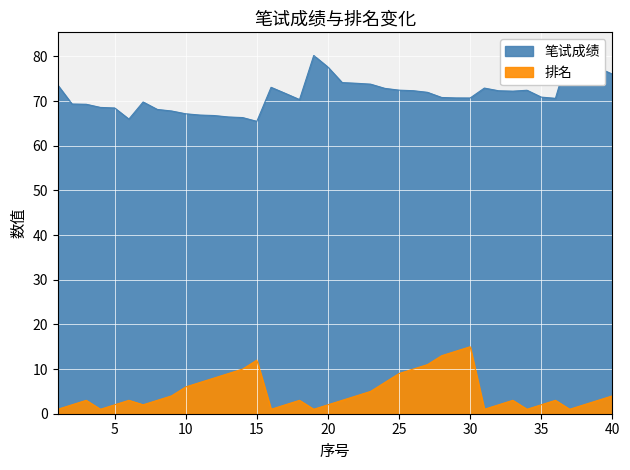

True or false: 笔试成绩 and 排名 intersect in this chart.

False